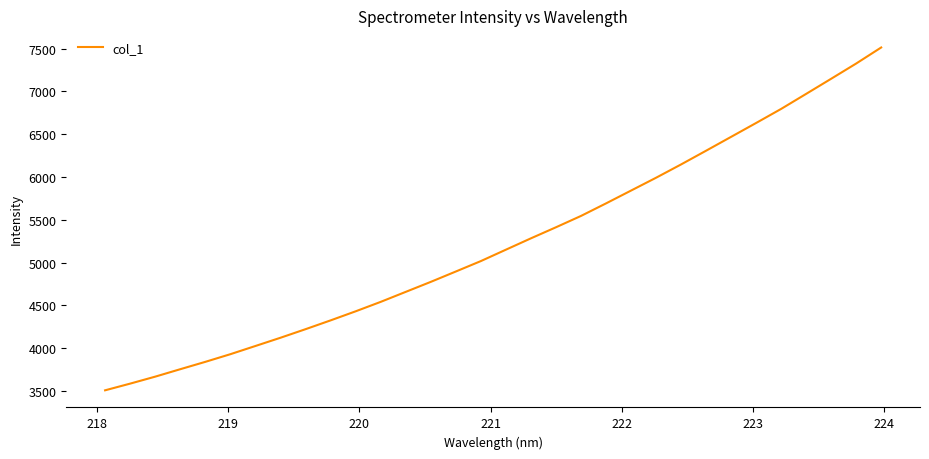

What is the smallest value displayed?

3506.4